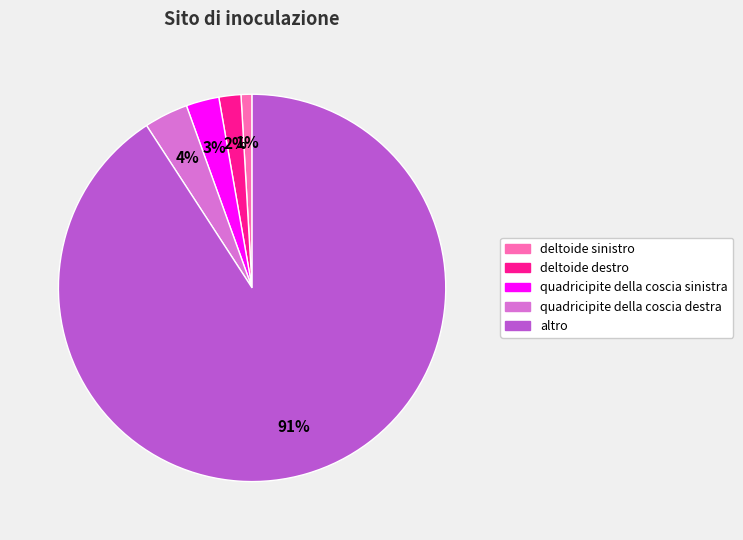

Count the number of slices in the pie.

5